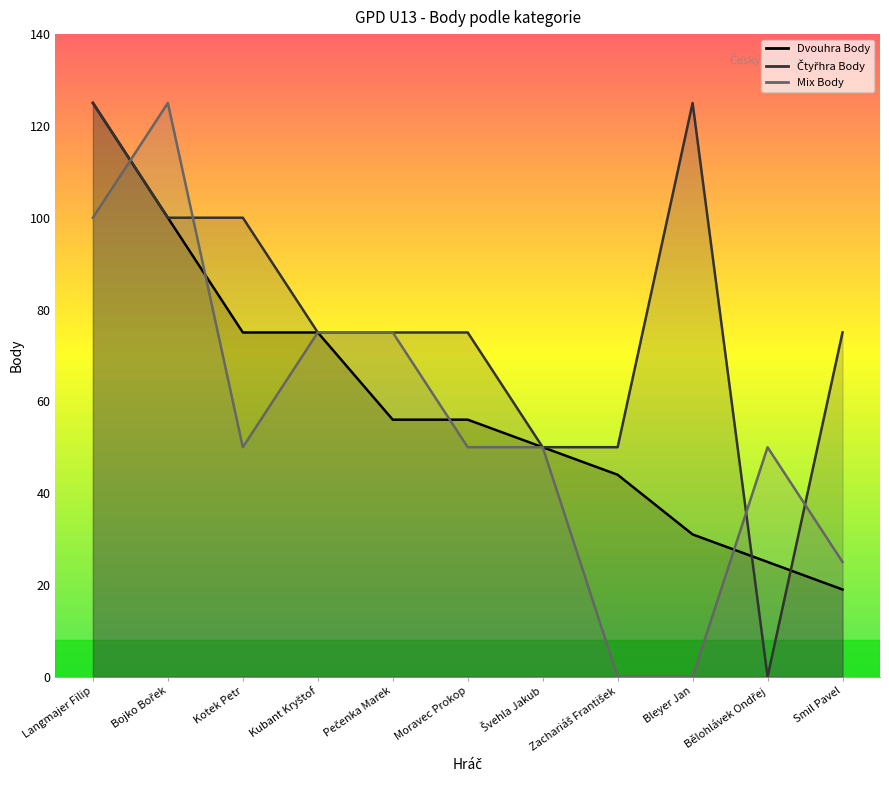

What is the value of the Dvouhra Body point at the 6th from the left?

56